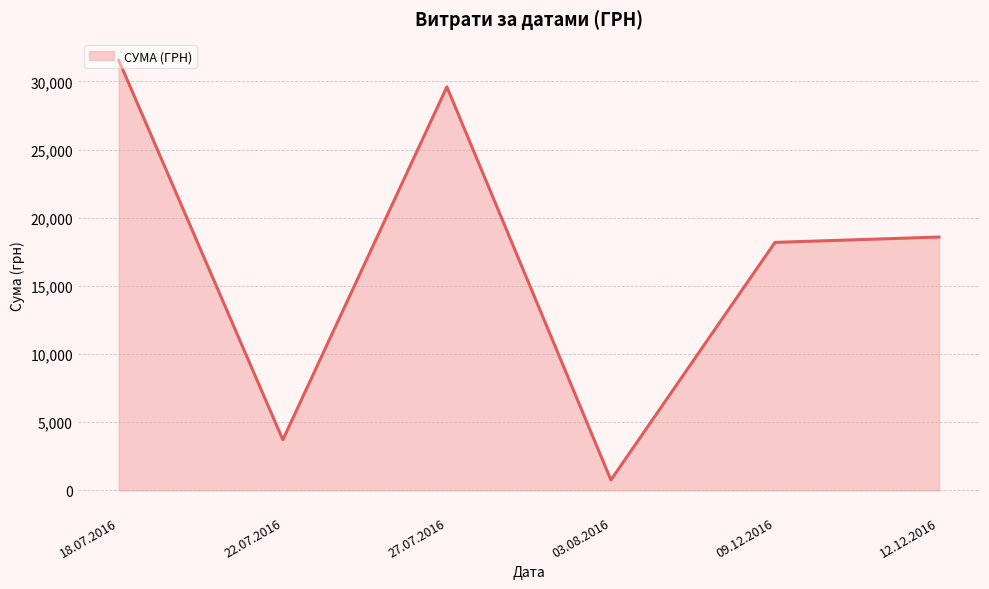

What is the smallest value displayed?

766.5